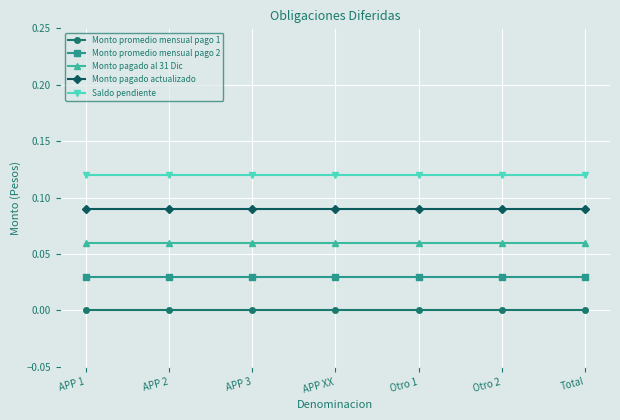

At APP XX, list the series in order from smallest to largest.

Monto promedio mensual pago 1, Monto promedio mensual pago 2, Monto pagado al 31 Dic, Monto pagado actualizado, Saldo pendiente